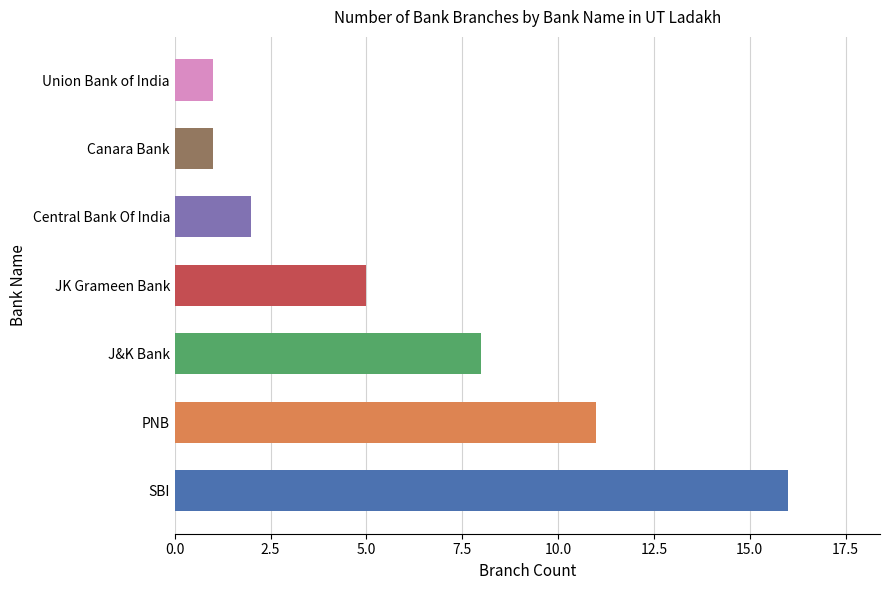

The chart shows a value of 3 at J&K Bank. True or false?

False